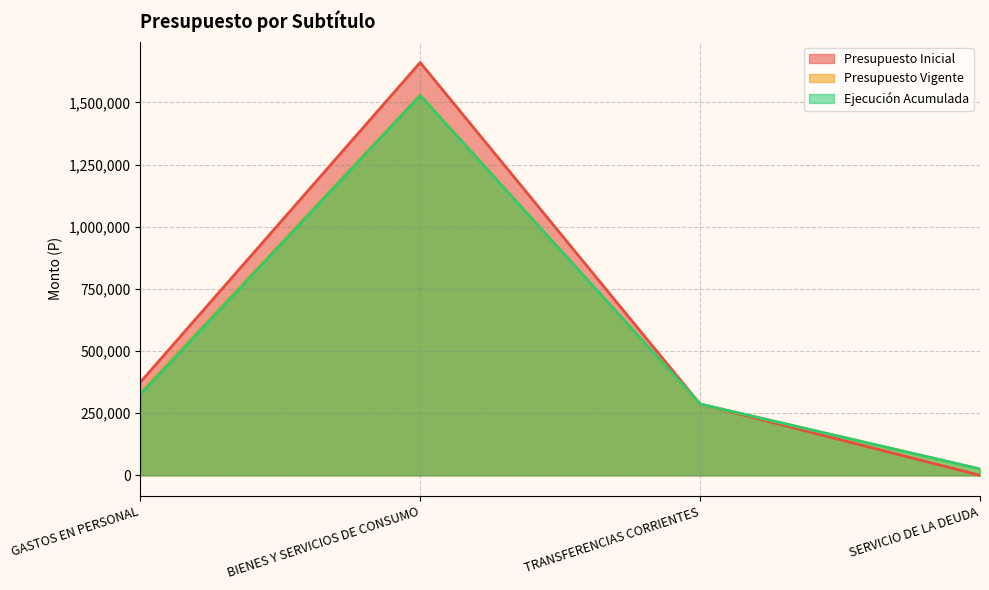

At which label is Presupuesto Vigente closest to 777826?

GASTOS EN PERSONAL